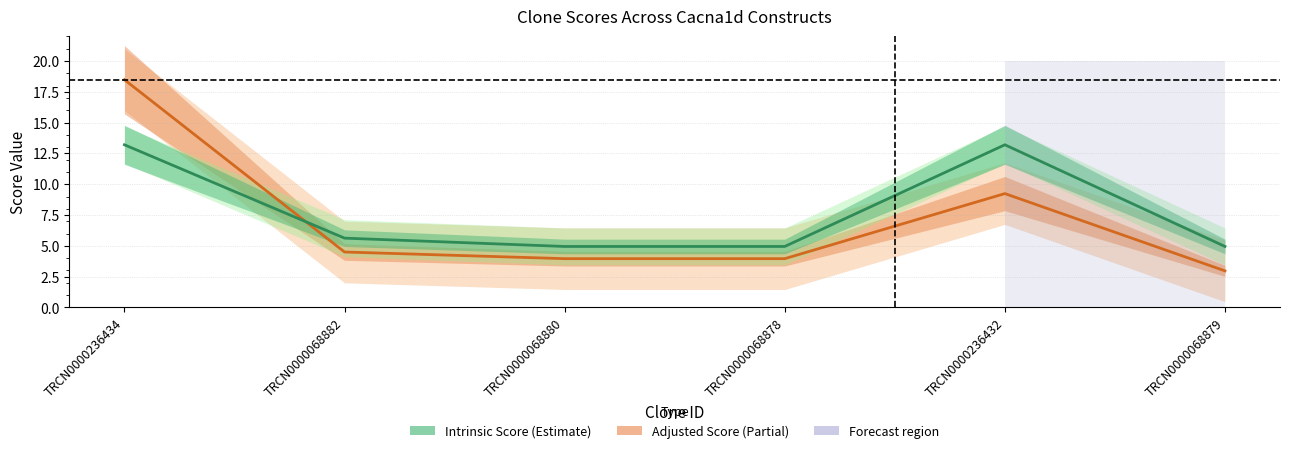

Reading left to right, extract all data points from this chart.

Adjusted Score: 18.5	4.5	4.0	4.0	9.2	3.0
Intrinsic Score: 13.2	5.6	5.0	5.0	13.2	5.0